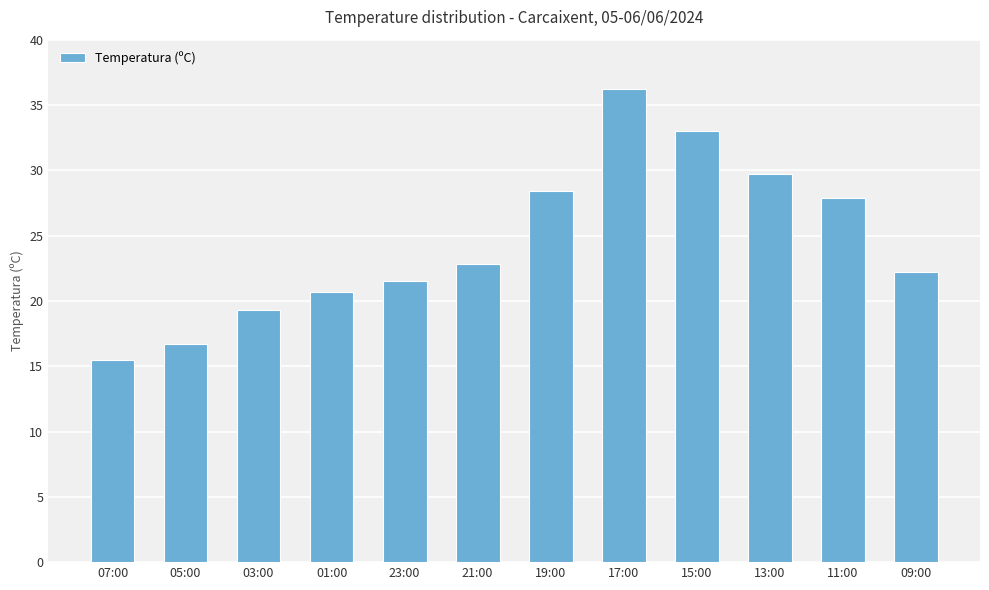

Is it true that the value at 19:00 is 28.4?

True